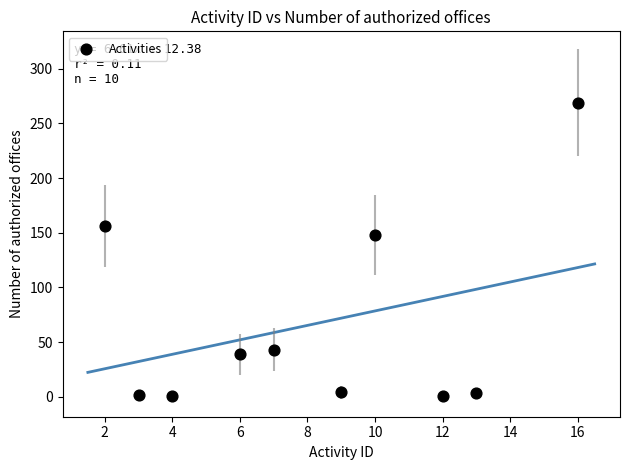

What is the range of Y values (max minus min)?

268